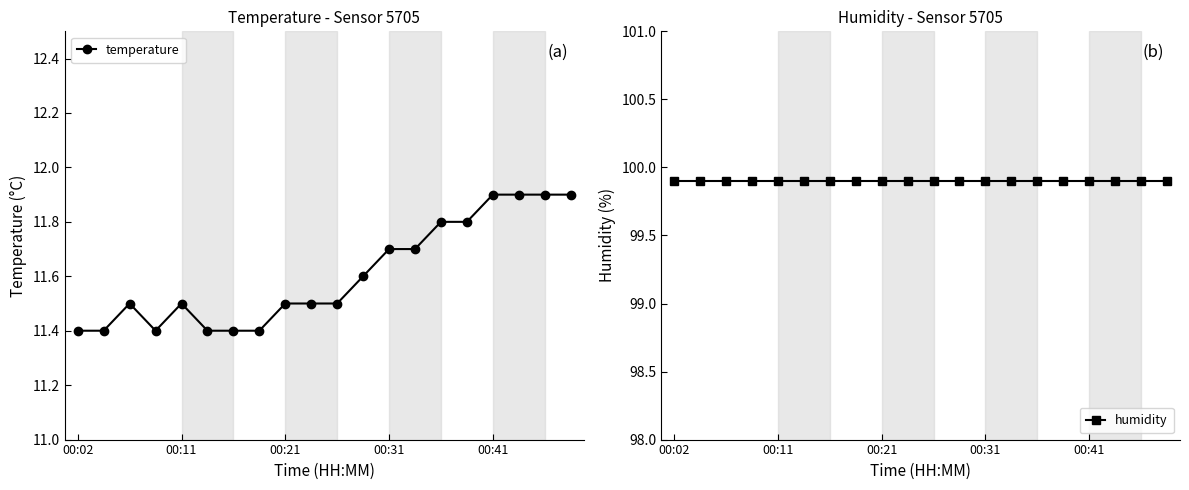

What is the lowest value of the temperature series?

11.4